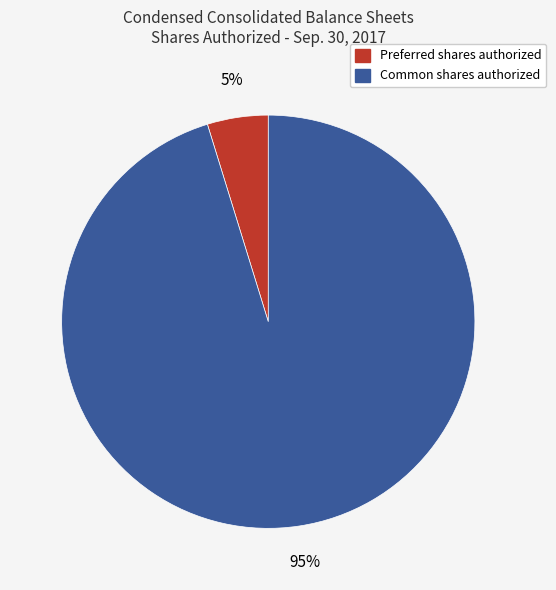

Count the number of slices in the pie.

2